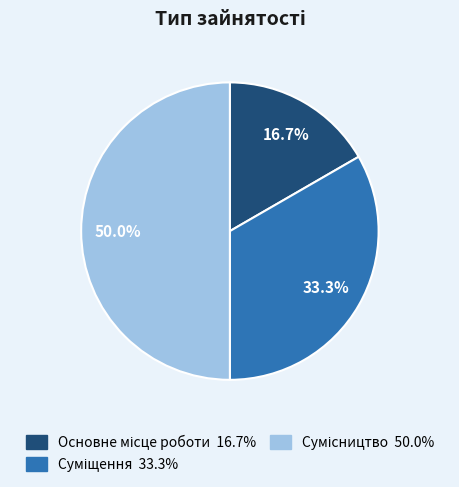

How many slices are in this pie chart?

3